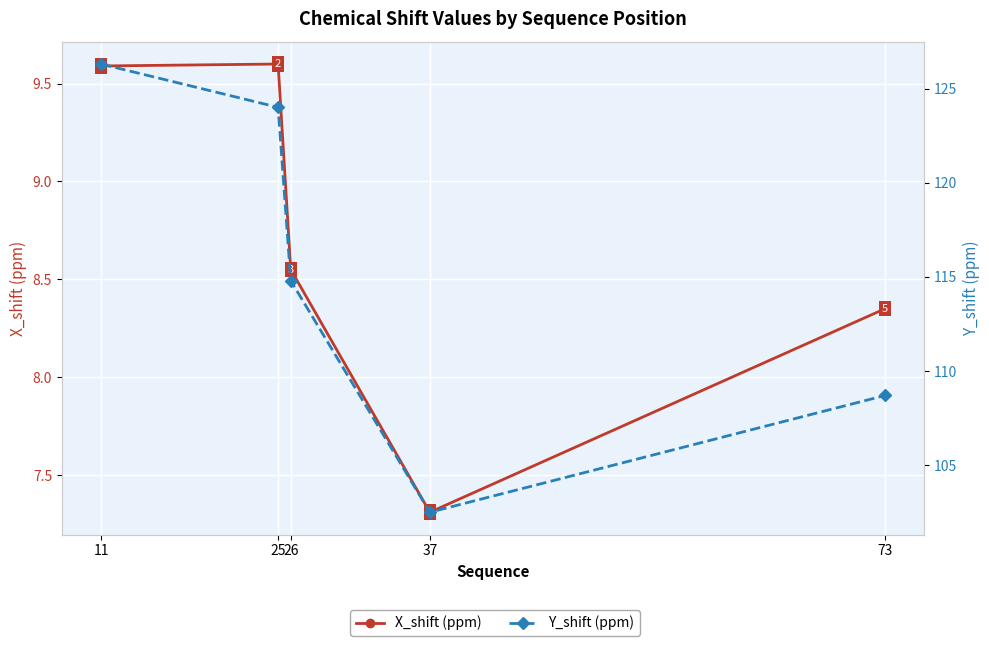

True or false: X_shift (ppm) and Y_shift (ppm) cross at least once.

False